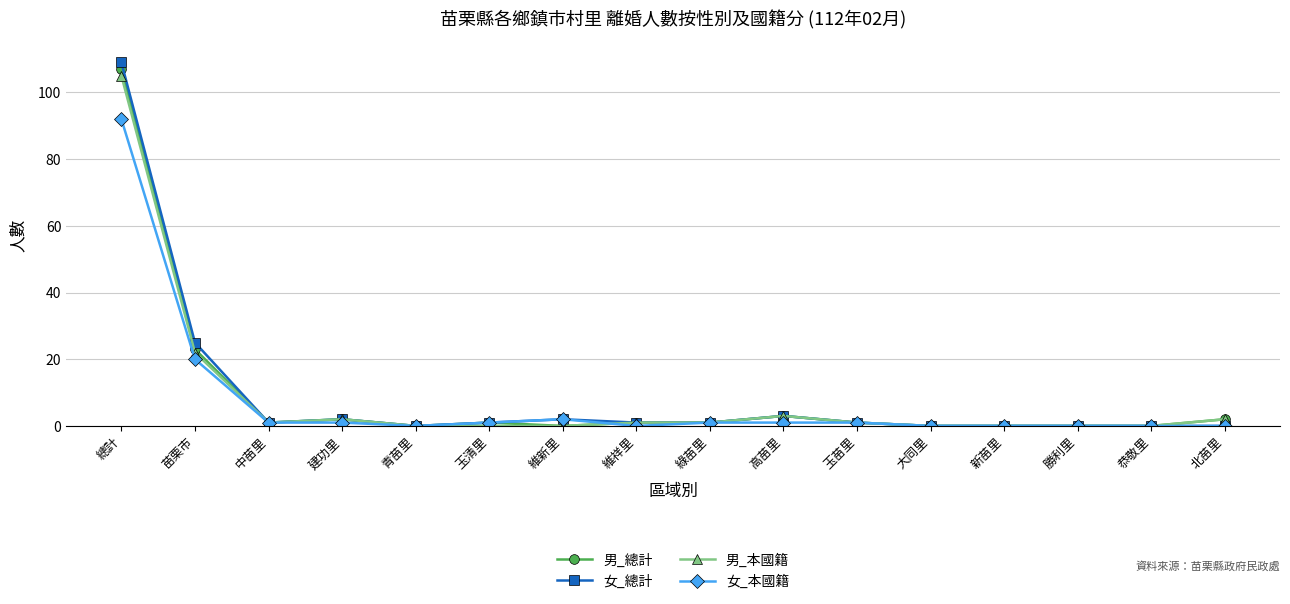

Reading left to right, extract all data points from this chart.

男_總計: 總計=107	苗栗市=23	中苗里=1	建功里=2	青苗里=0	玉清里=1	維新里=0	維祥里=1	綠苗里=1	高苗里=3	玉苗里=1	大同里=0	新苗里=0	勝利里=0	恭敬里=0	北苗里=2
女_總計: 總計=109	苗栗市=25	中苗里=1	建功里=2	青苗里=0	玉清里=1	維新里=2	維祥里=1	綠苗里=1	高苗里=3	玉苗里=1	大同里=0	新苗里=0	勝利里=0	恭敬里=0	北苗里=0
男_本國籍: 總計=105	苗栗市=22	中苗里=1	建功里=2	青苗里=0	玉清里=0	維新里=0	維祥里=1	綠苗里=1	高苗里=3	玉苗里=1	大同里=0	新苗里=0	勝利里=0	恭敬里=0	北苗里=2
女_本國籍: 總計=92	苗栗市=20	中苗里=1	建功里=1	青苗里=0	玉清里=1	維新里=2	維祥里=0	綠苗里=1	高苗里=1	玉苗里=1	大同里=0	新苗里=0	勝利里=0	恭敬里=0	北苗里=0